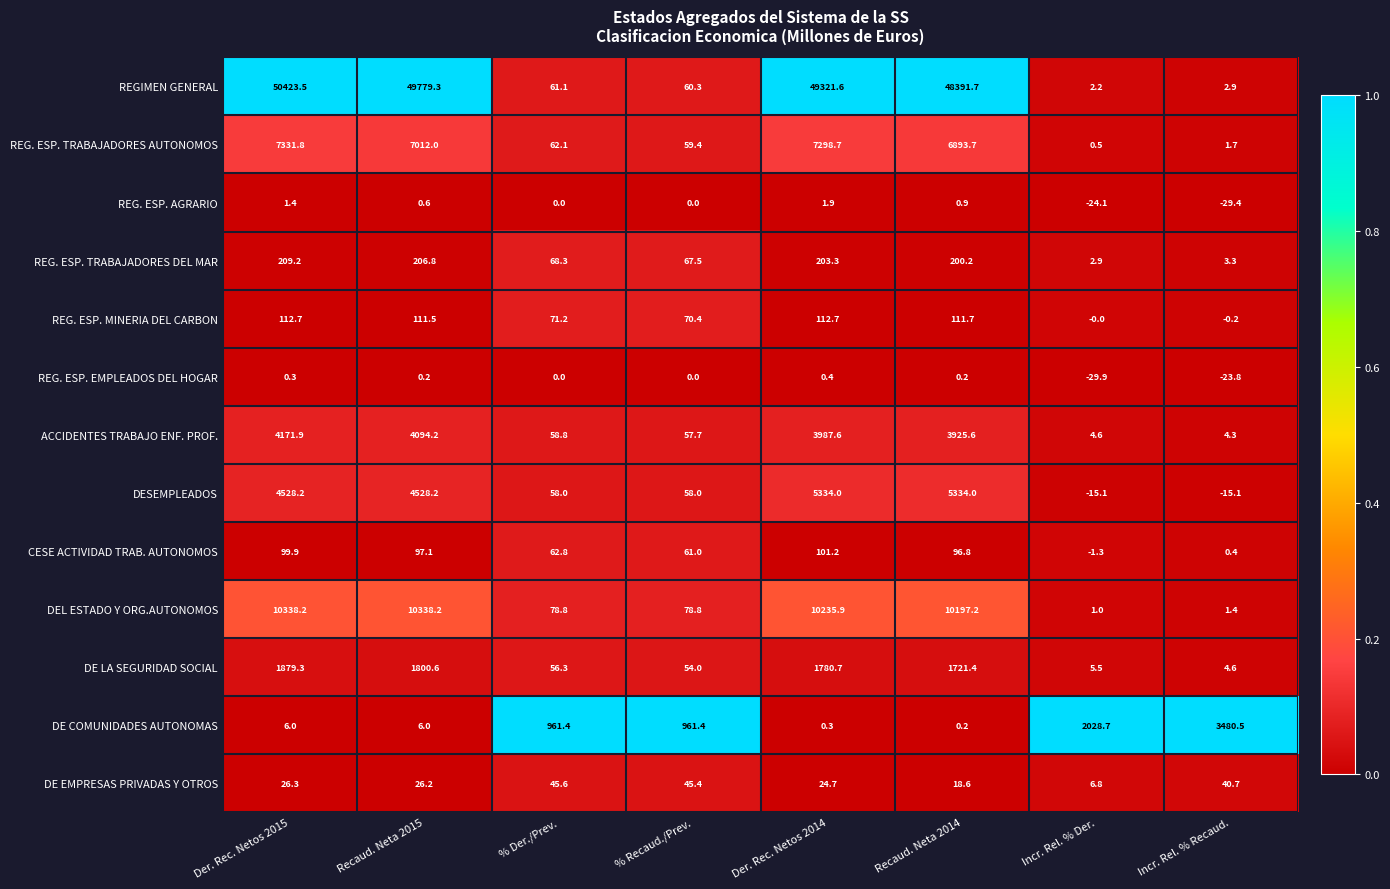

Rank the series by their maximum value, from lowest to highest.

REG. ESP. EMPLEADOS DEL HOGAR, REG. ESP. AGRARIO, DE EMPRESAS PRIVADAS Y OTROS, CESE ACTIVIDAD TRAB. AUTONOMOS, REG. ESP. MINERIA DEL CARBON, REG. ESP. TRABAJADORES DEL MAR, DE LA SEGURIDAD SOCIAL, DE COMUNIDADES AUTONOMAS, ACCIDENTES TRABAJO ENF. PROF., DESEMPLEADOS, REG. ESP. TRABAJADORES AUTONOMOS, DEL ESTADO Y ORG.AUTONOMOS, REGIMEN GENERAL